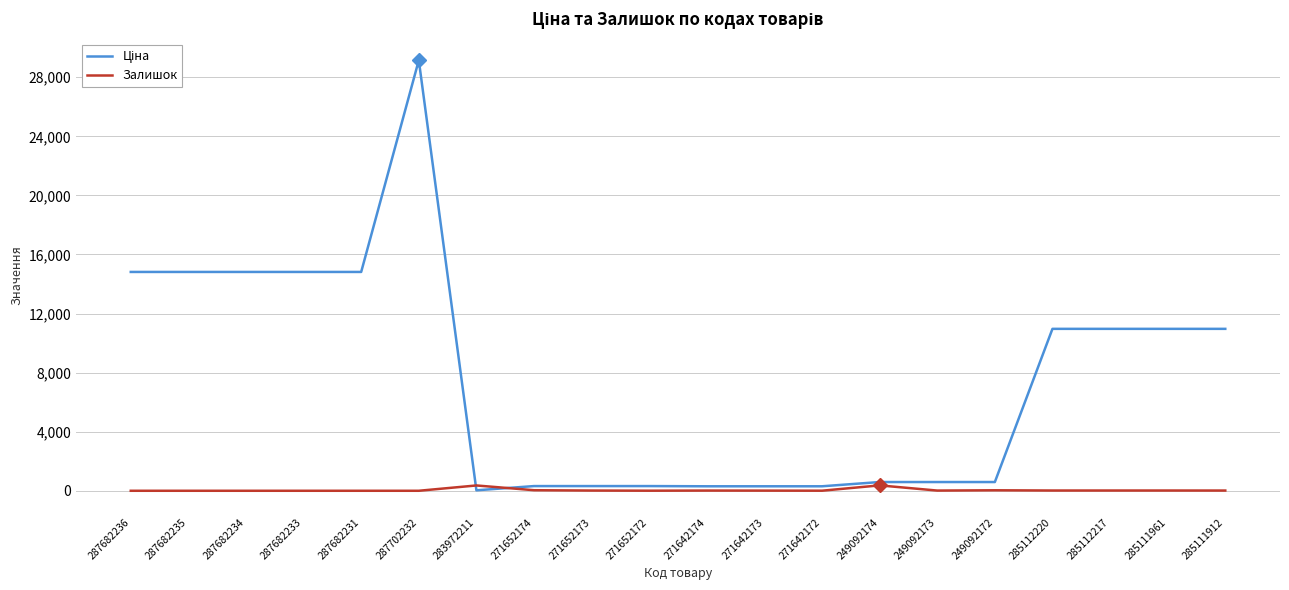

At which category is the sum across all series the highest?

287702232